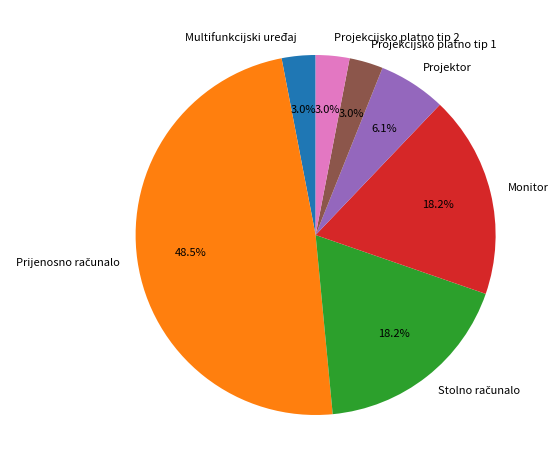

Between Projekcijsko platno tip 1 and Monitor, which is larger?

Monitor